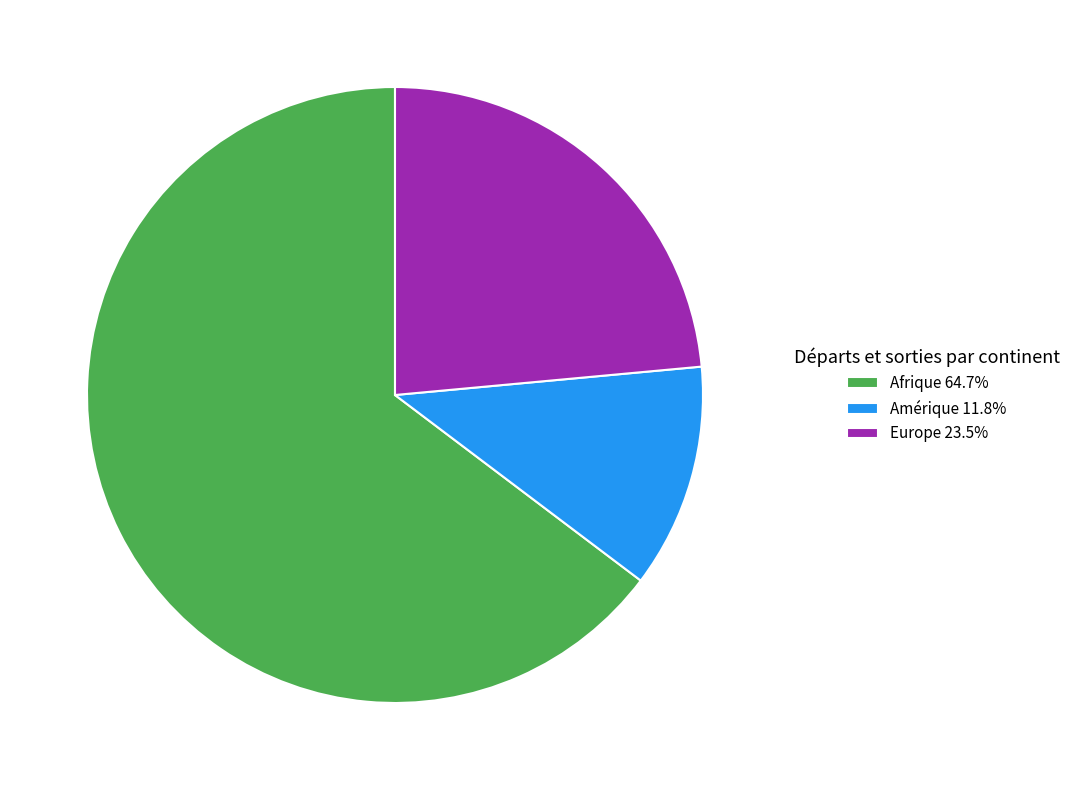

Does Afrique 64.7% account for over 50% of the chart?

Yes